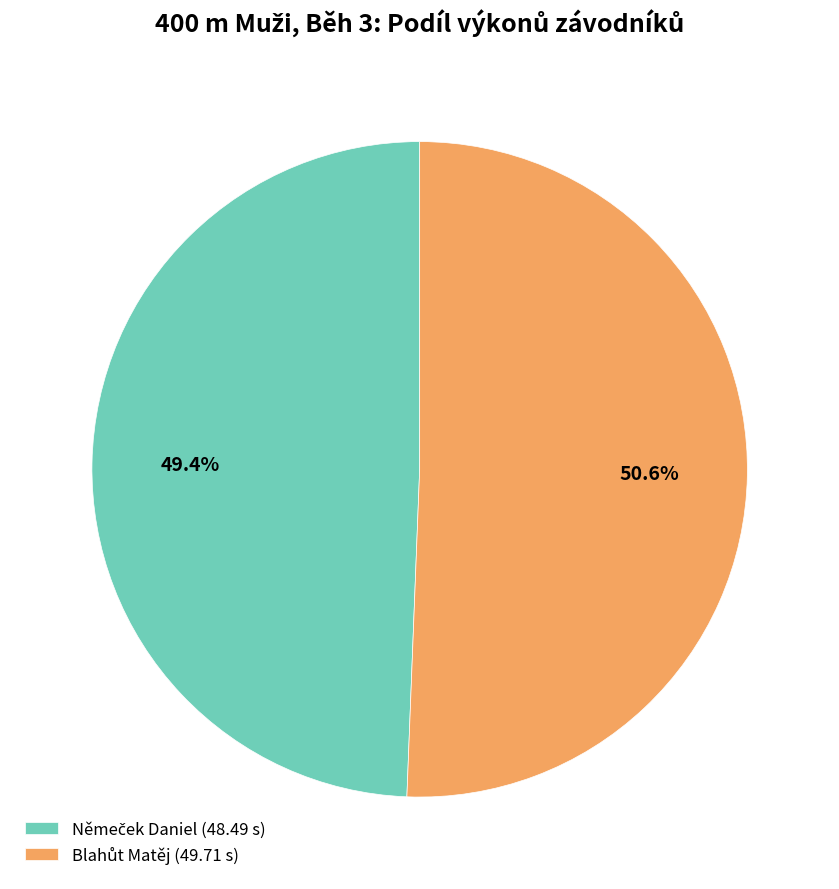

Does any single category account for the majority?

Yes